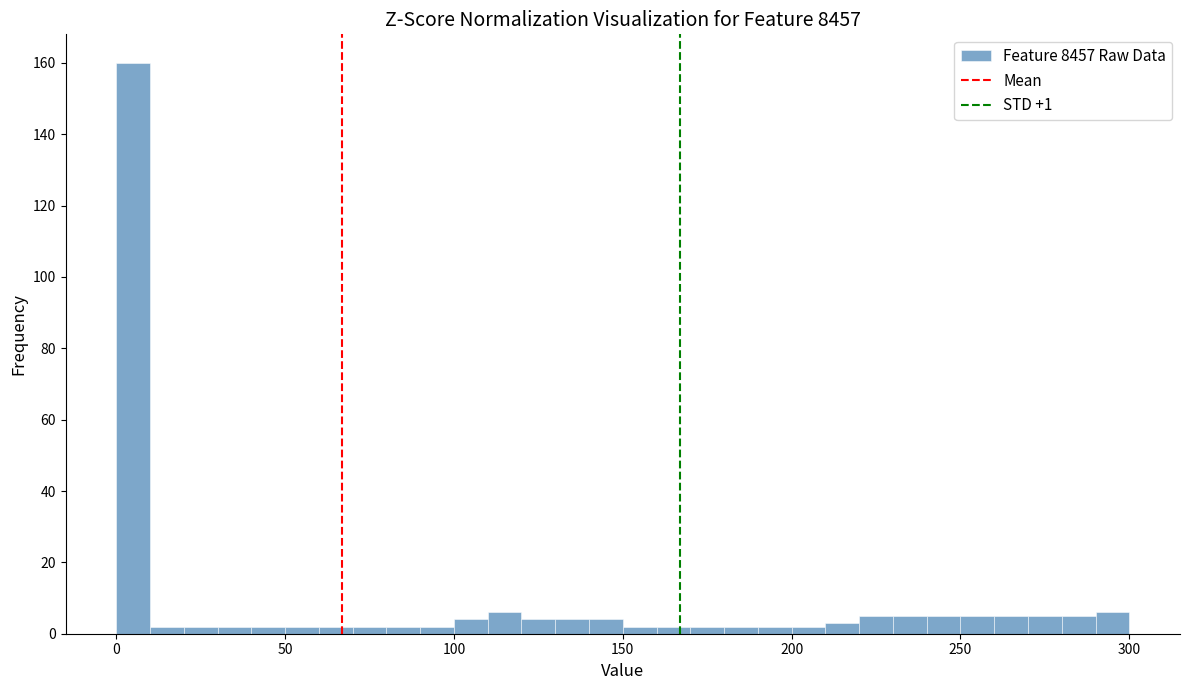

Read against the x-axis, roughly where is the centre of the tallest bar?

5